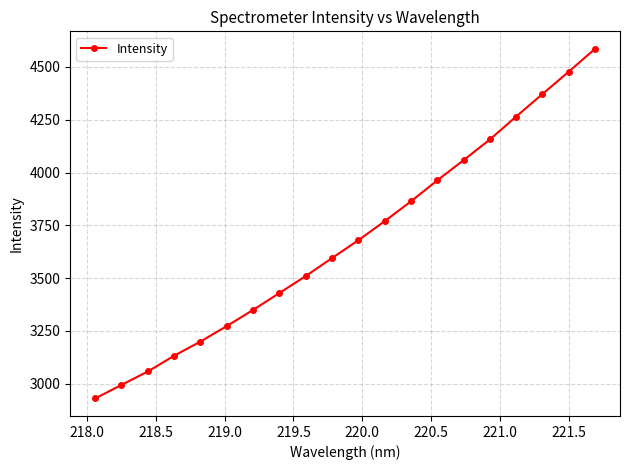

True or false: there are more than 0 points higher than both neighbors.

False